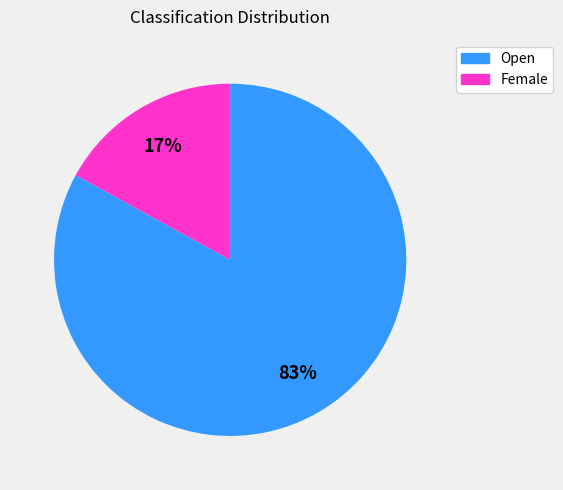

To the nearest percent, what is the average slice percentage?

50%